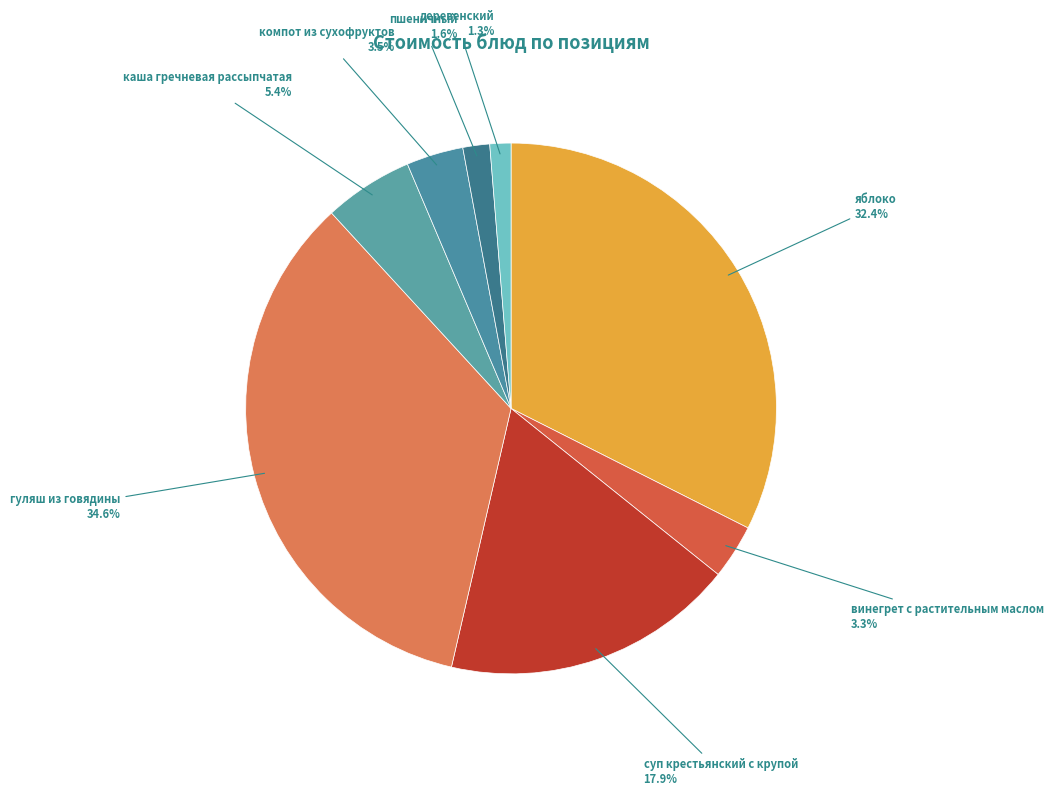

To the nearest percent, what is the combined percentage of деревенский and яблоко?

34%